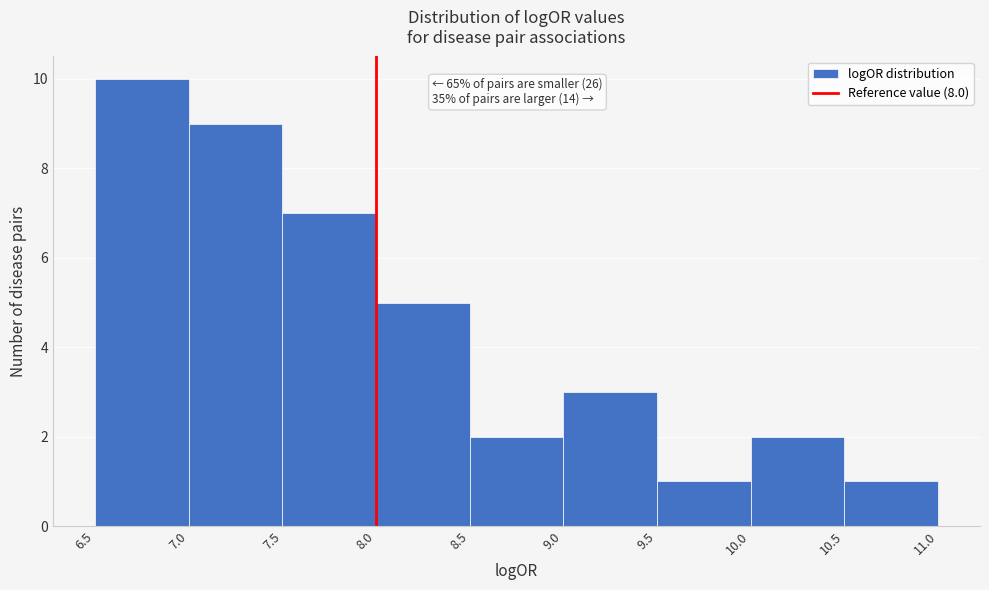

Over which range of the x-axis is the bar tallest?

6.5 to 7.0